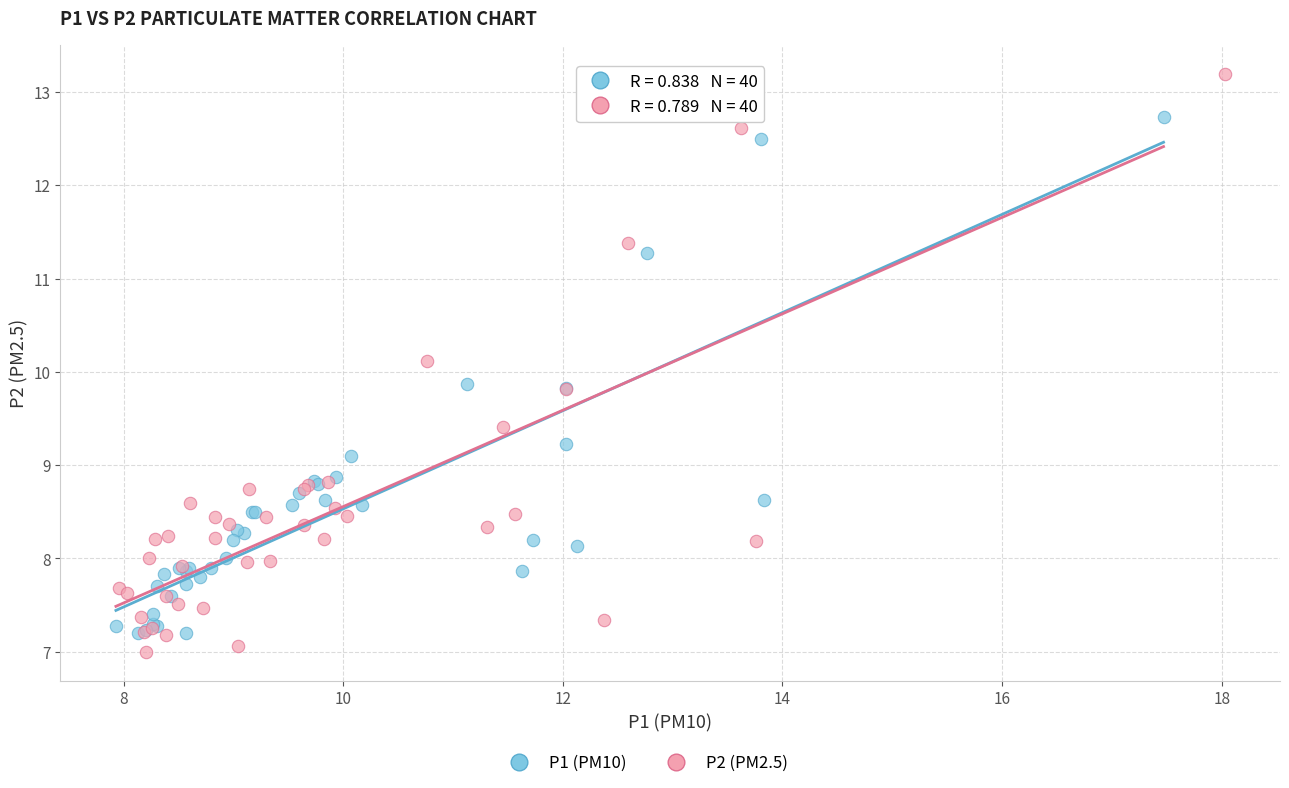

Which series contains the highest Y value?

P2 (PM2.5)